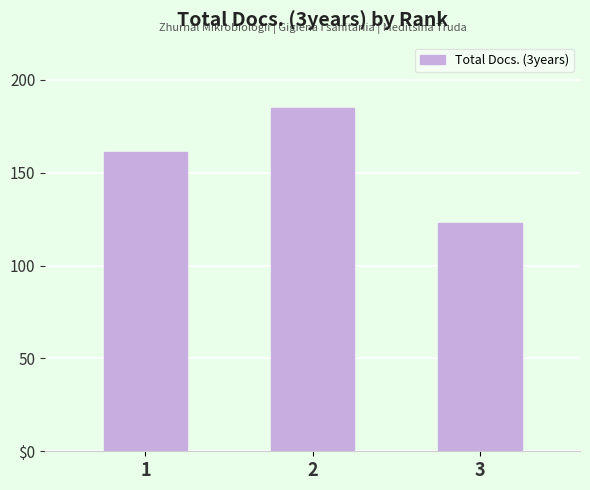

Does the chart contain any negative values?

No